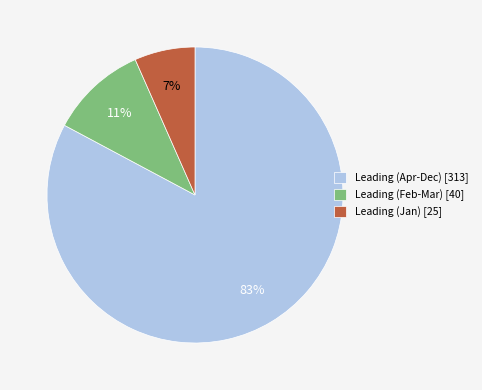

Is the sum of Leading (Feb-Mar) [40] and Leading (Apr-Dec) [313] greater than half?

Yes